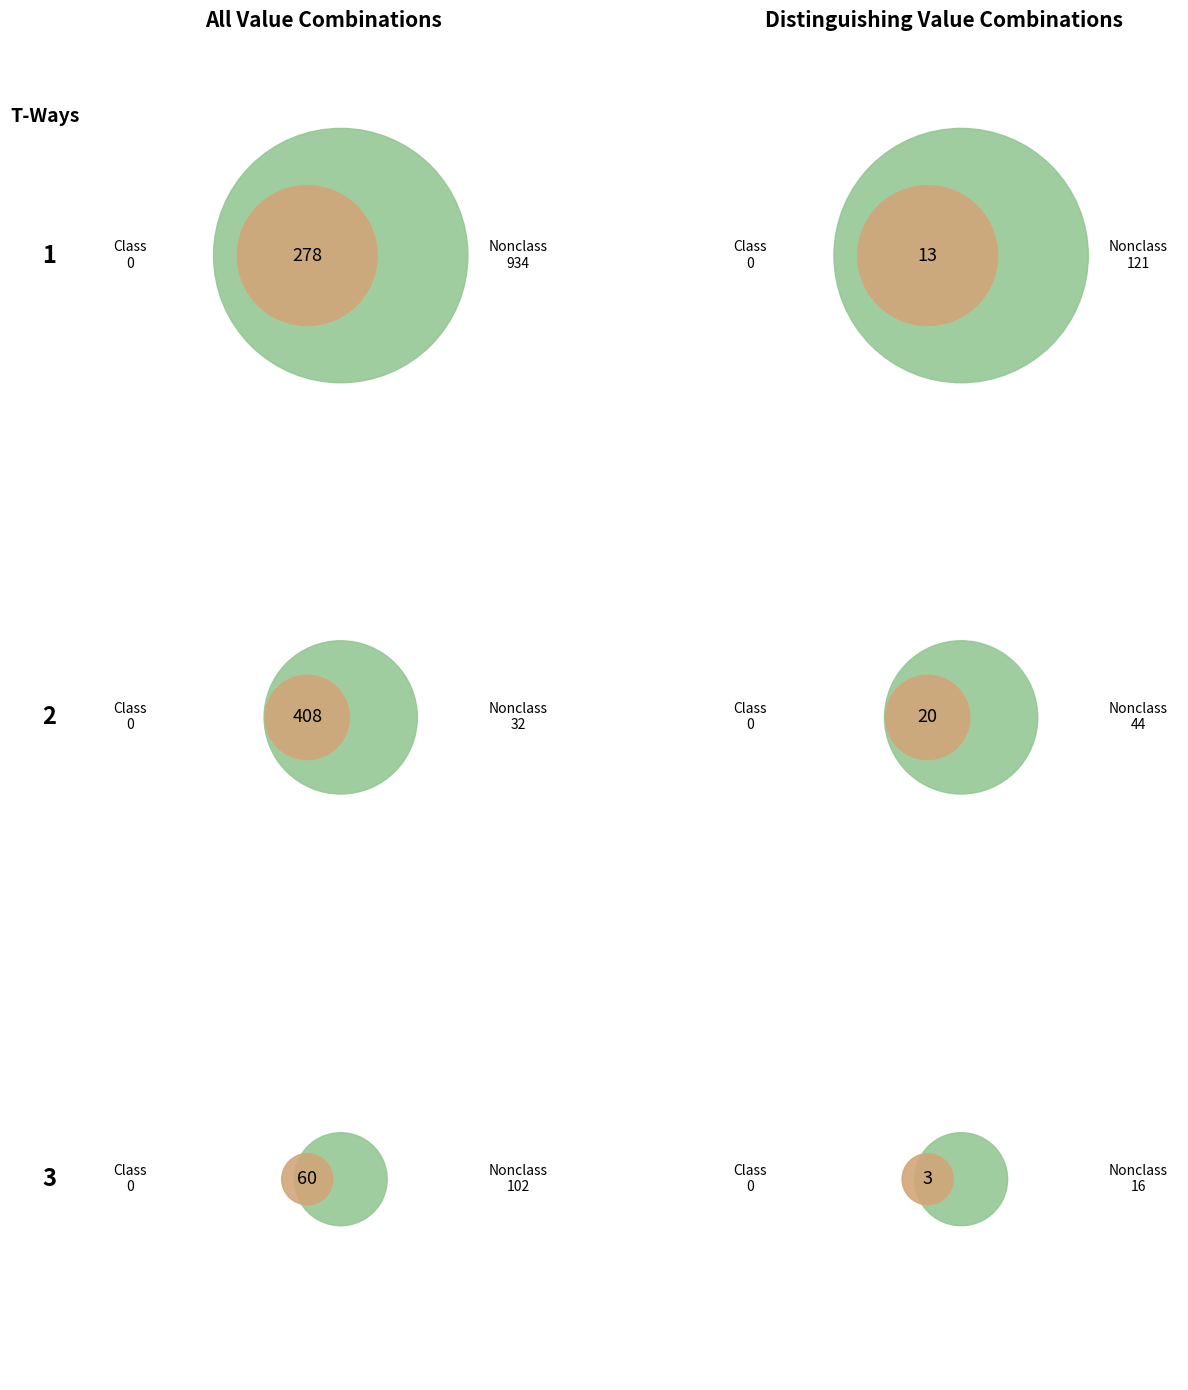

To the nearest percent, what is the average slice percentage?

9%